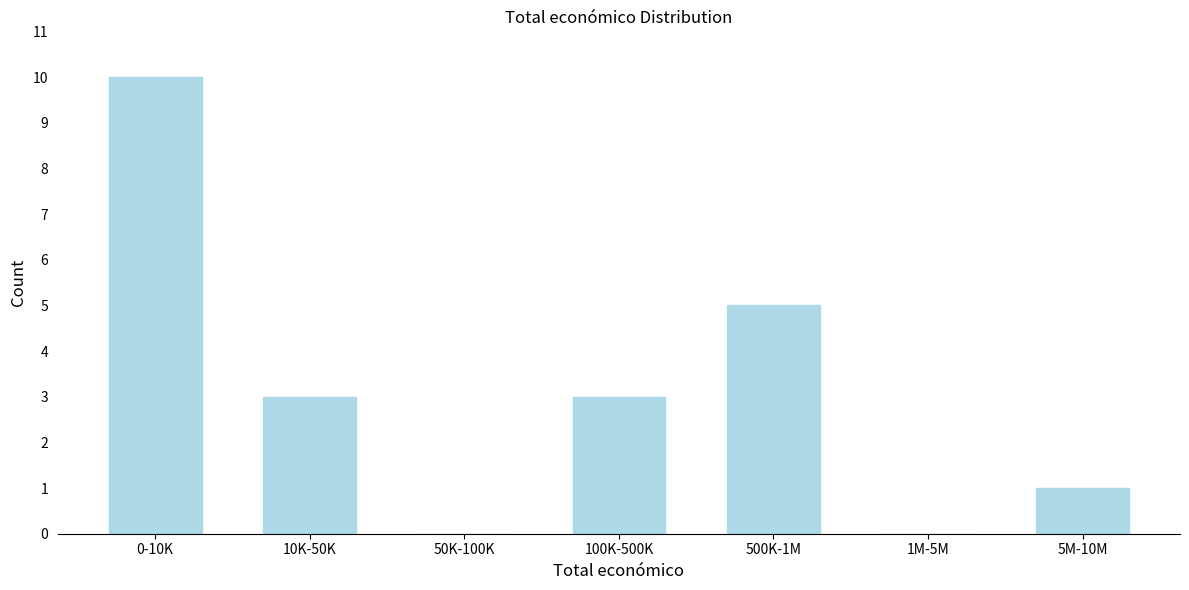

Reading right to left, what are all the values shown in this chart?

5M-10M=1	1M-5M=0	500K-1M=5	100K-500K=3	50K-100K=0	10K-50K=3	0-10K=10